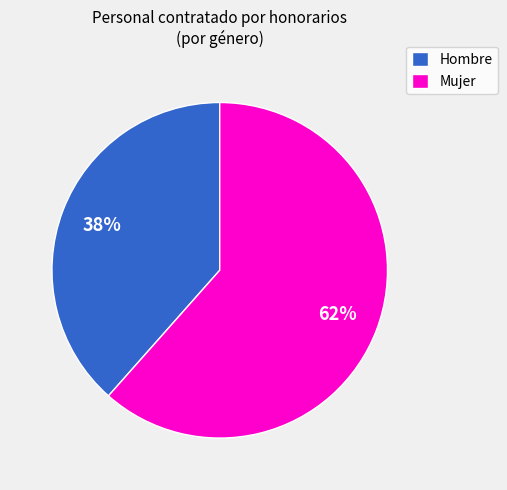

Count the number of slices in the pie.

2